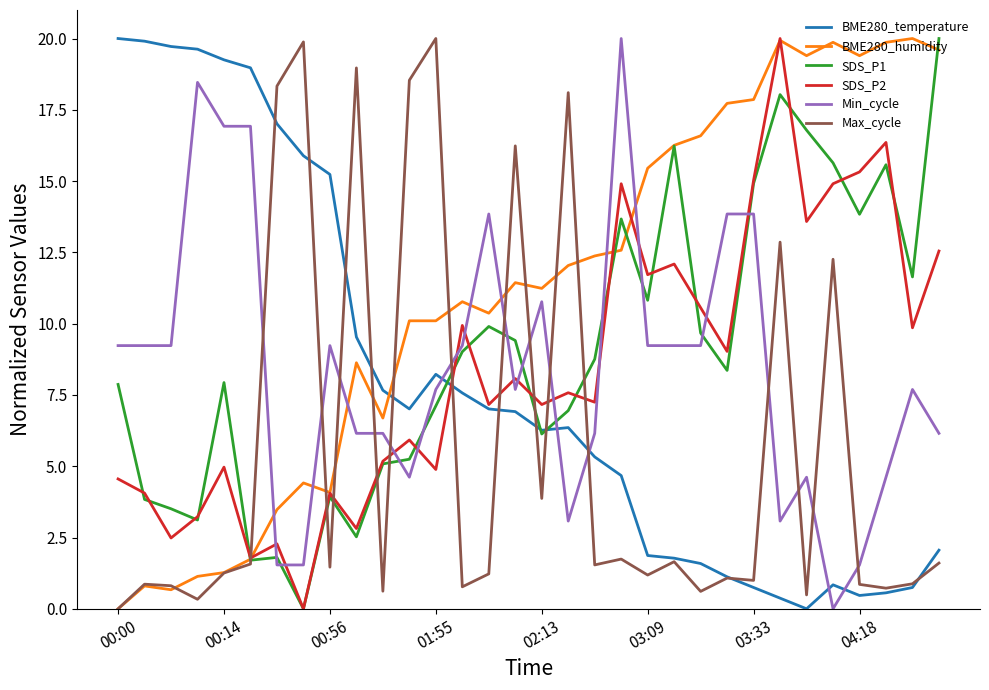

What is the maximum value shown in the chart?

20.0